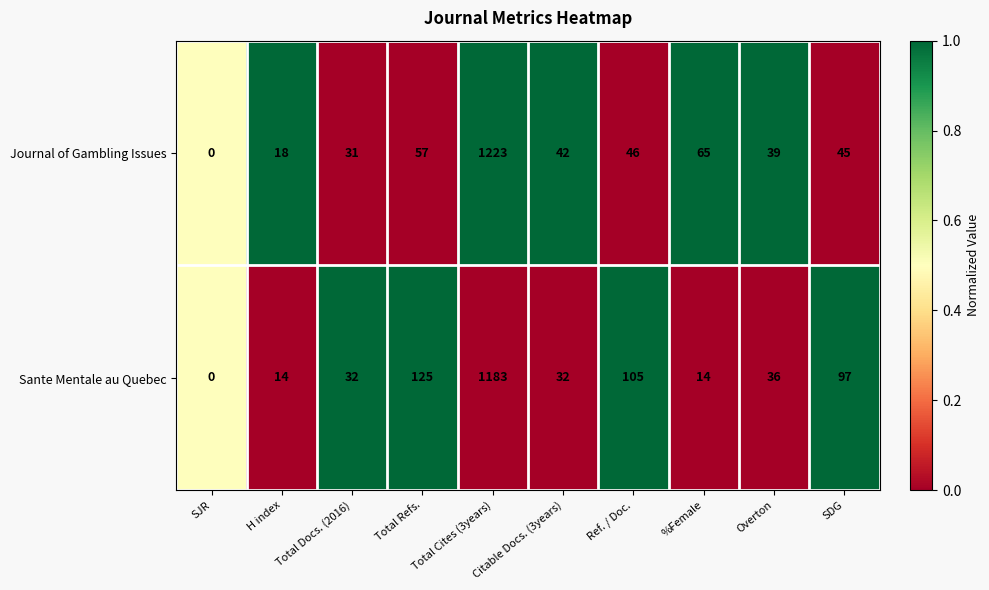

At which category is the sum across all series the highest?

Total Cites (3years)